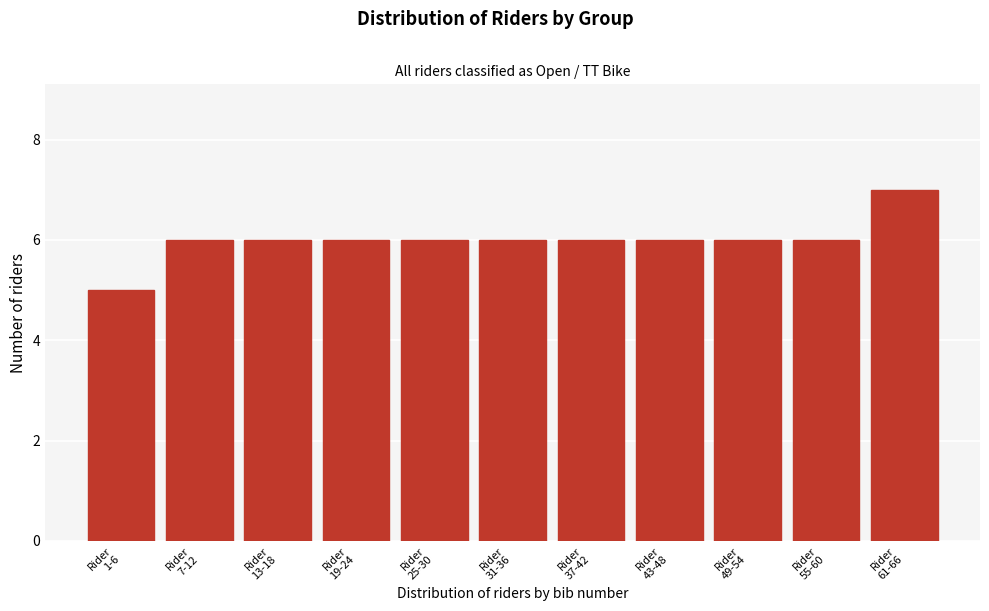

Reading left to right, what are all the values shown in this chart?

5	6	6	6	6	6	6	6	6	6	7